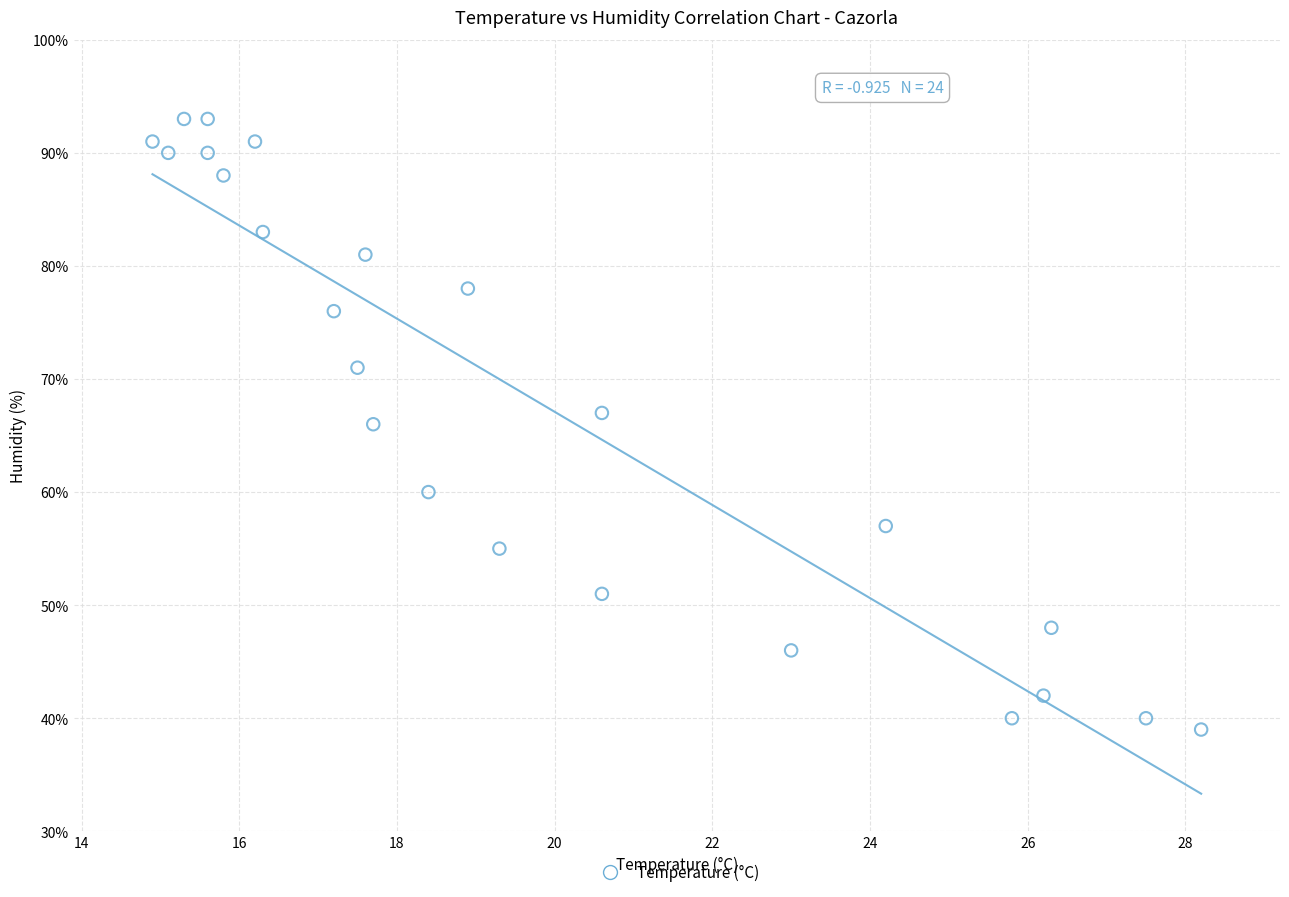

What is the range of Y values (max minus min)?

54